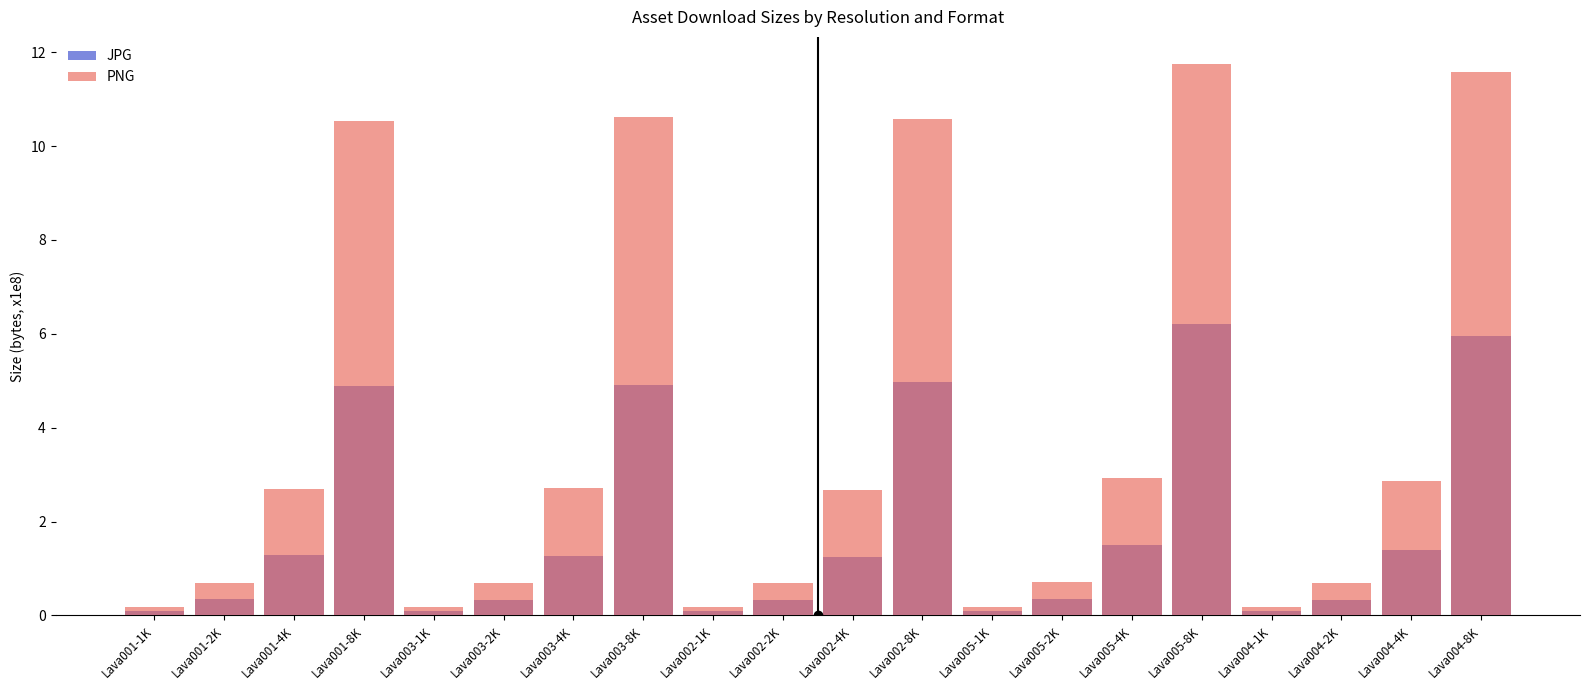

How many values in the JPG series are below 1?

10